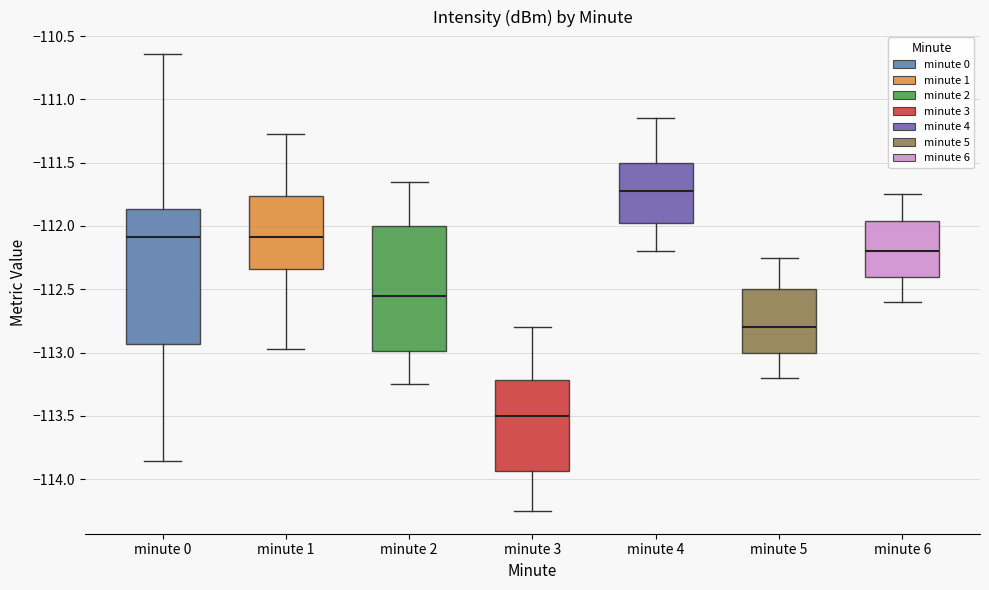

Reading left to right, read every box against the y-axis: the position of its median line, the range the box covers, and the ends of its whiskers. The values are not printed on the chart, so give them approximately, as read against the axis.

minute 0: median -112.10, box -112.95 to -111.85, whiskers -113.85 to -110.65
minute 1: median -112.10, box -112.35 to -111.75, whiskers -113.00 to -111.25
minute 2: median -112.55, box -113.00 to -112.00, whiskers -113.25 to -111.65
minute 3: median -113.50, box -113.95 to -113.20, whiskers -114.25 to -112.80
minute 4: median -111.70, box -111.95 to -111.50, whiskers -112.20 to -111.15
minute 5: median -112.80, box -113.00 to -112.50, whiskers -113.20 to -112.25
minute 6: median -112.20, box -112.40 to -111.95, whiskers -112.60 to -111.75